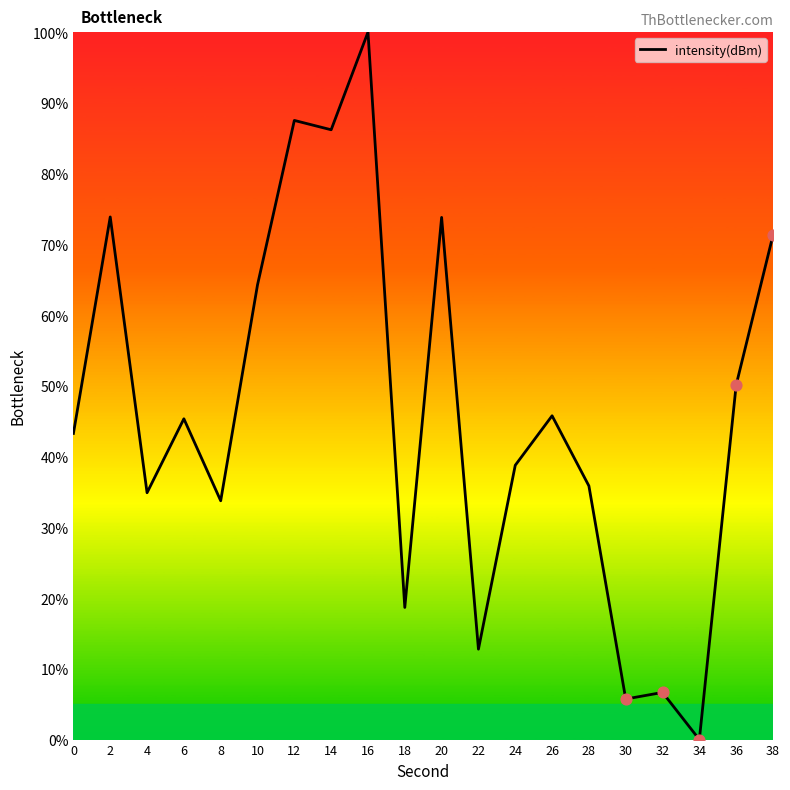

What is the change in value from 24 to 26?

+7.0